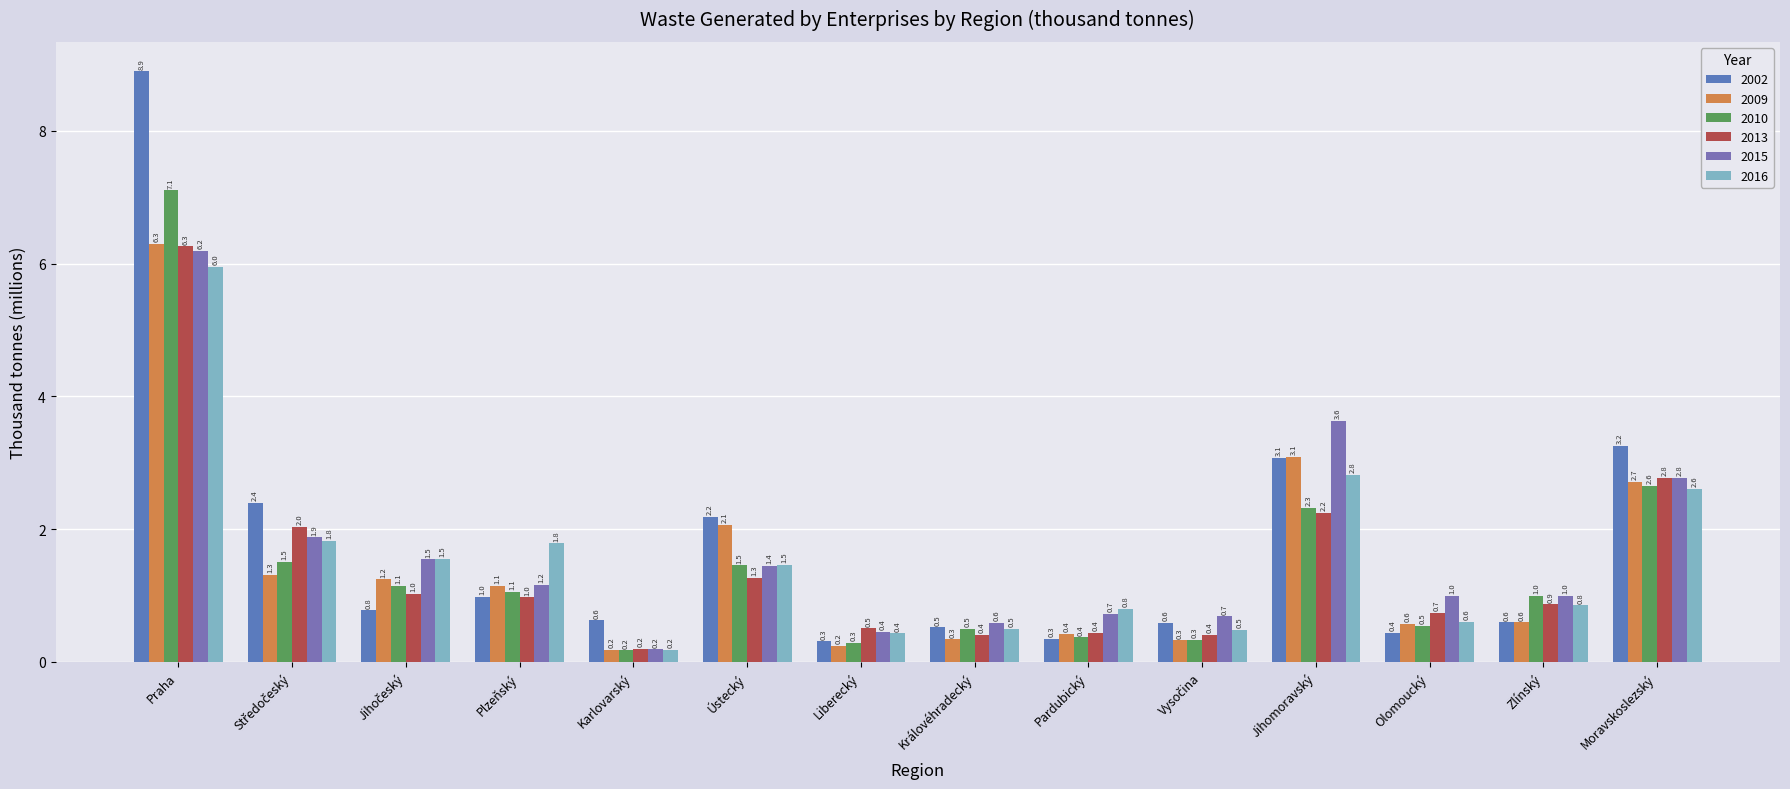

Which label corresponds to the smallest value in the chart?

Karlovarský